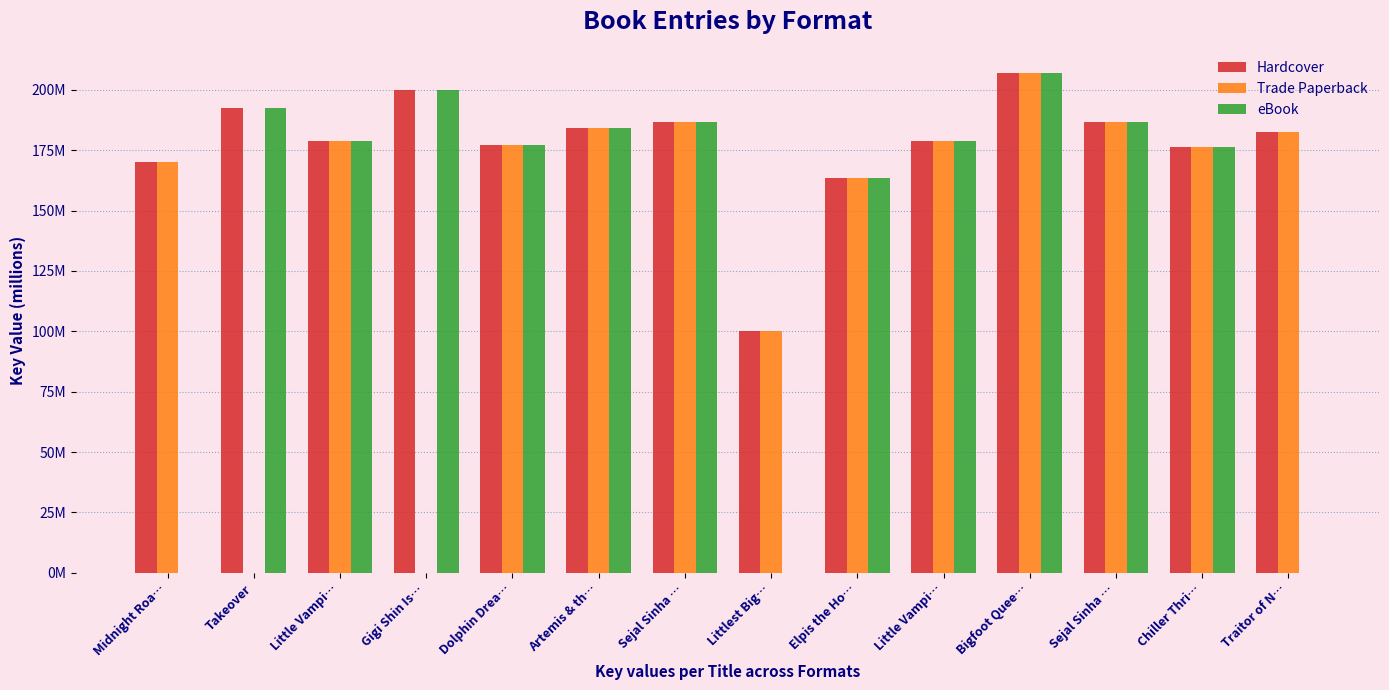

Where is eBook nearest to the value 103?

Elpis the Ho…